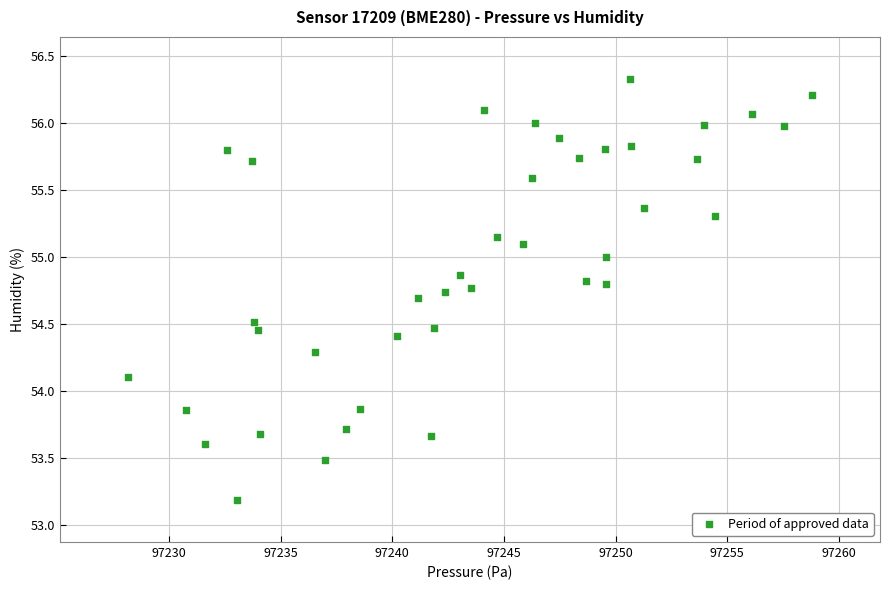

What is the range of X values (max minus min)?

30.6